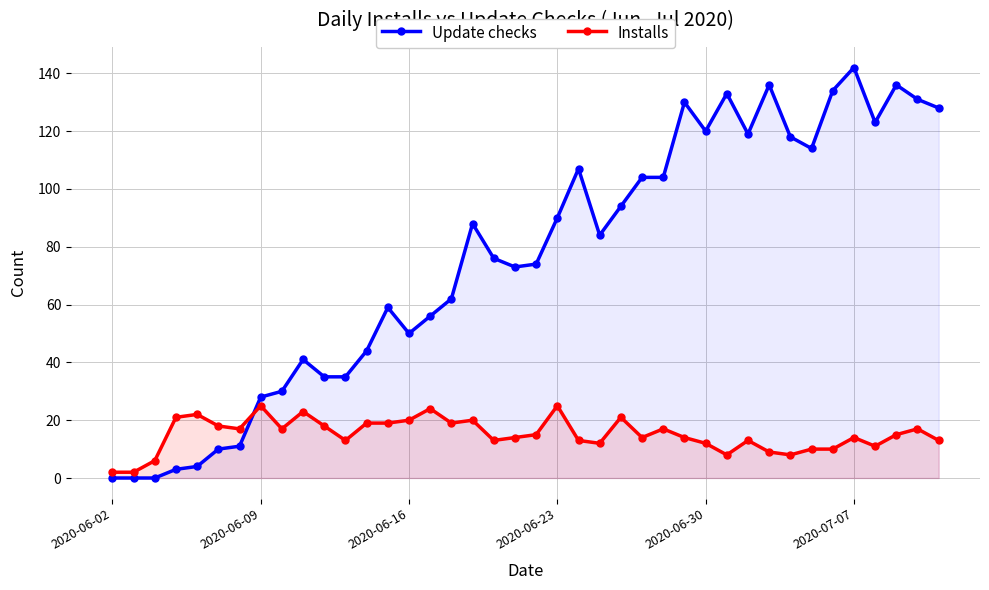

True or false: Update checks has more than 1 points higher than both neighbors.

True